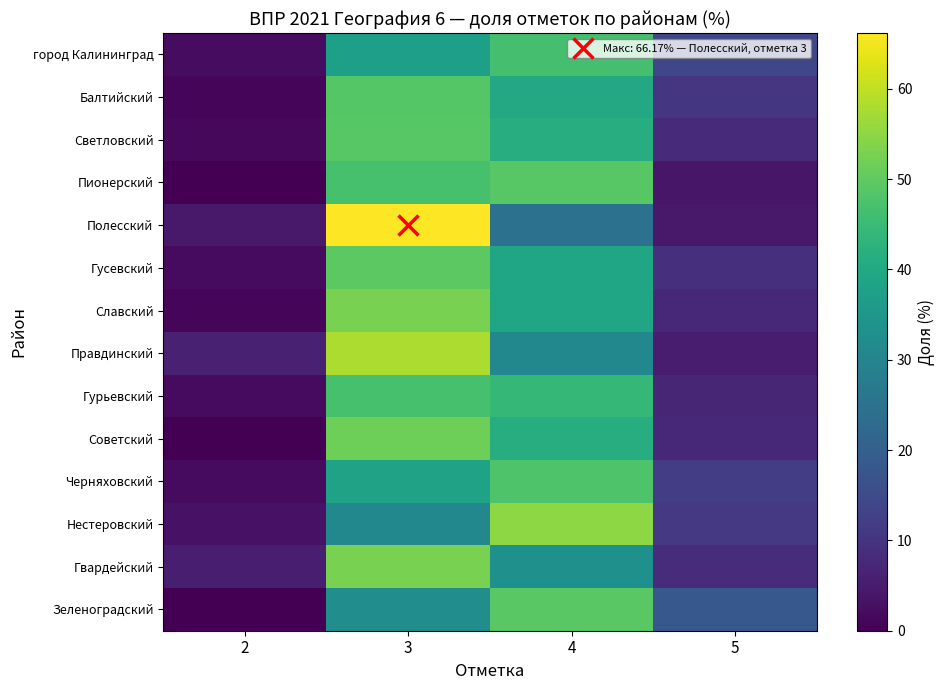

Reading right to left, transcribe all the data shown in this chart.

город Калининград: 5=14.0	4=46.5	3=37.3	2=2.2
Балтийский: 5=10.6	4=39.8	3=48.8	2=0.8
Светловский: 5=8.3	4=41.4	3=48.9	2=1.5
Пионерский: 5=4.1	4=49.0	3=46.9	2=0.0
Полесский: 5=4.5	4=24.8	3=66.2	2=4.5
Гусевский: 5=9.3	4=39.2	3=49.5	2=2.1
Славский: 5=7.4	4=38.9	3=52.8	2=0.9
Правдинский: 5=5.1	4=30.8	3=58.1	2=6.0
Гурьевский: 5=7.1	4=44.1	3=46.9	2=1.9
Советский: 5=7.2	4=41.3	3=51.5	2=0.0
Черняховский: 5=12.1	4=47.9	3=38.1	2=1.9
Нестеровский: 5=11.0	4=55.0	3=30.8	2=3.3
Гвардейский: 5=8.3	4=33.3	3=52.8	2=5.6
Зеленоградский: 5=18.3	4=49.3	3=32.4	2=0.0